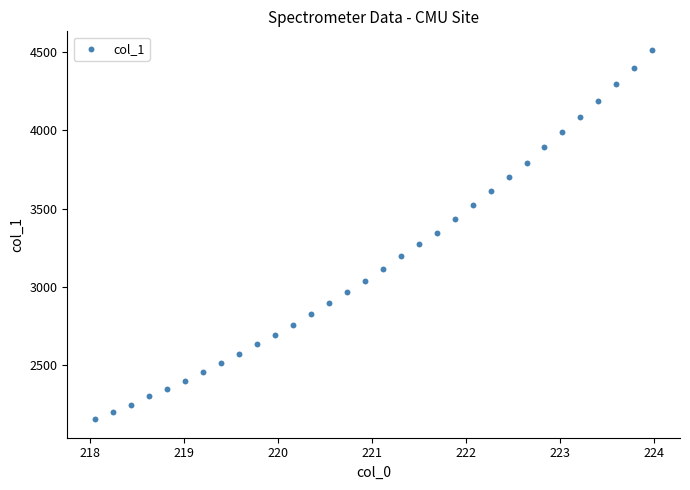

What is the range of X values (max minus min)?

5.9